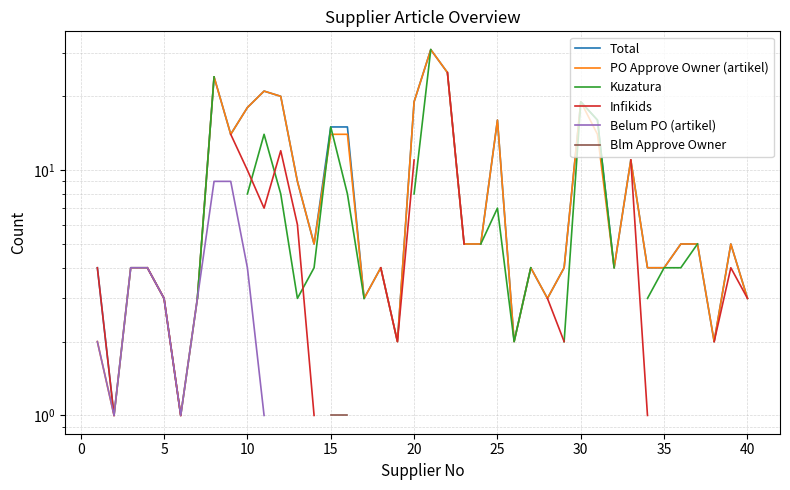

How many lines are shown in the chart?

6